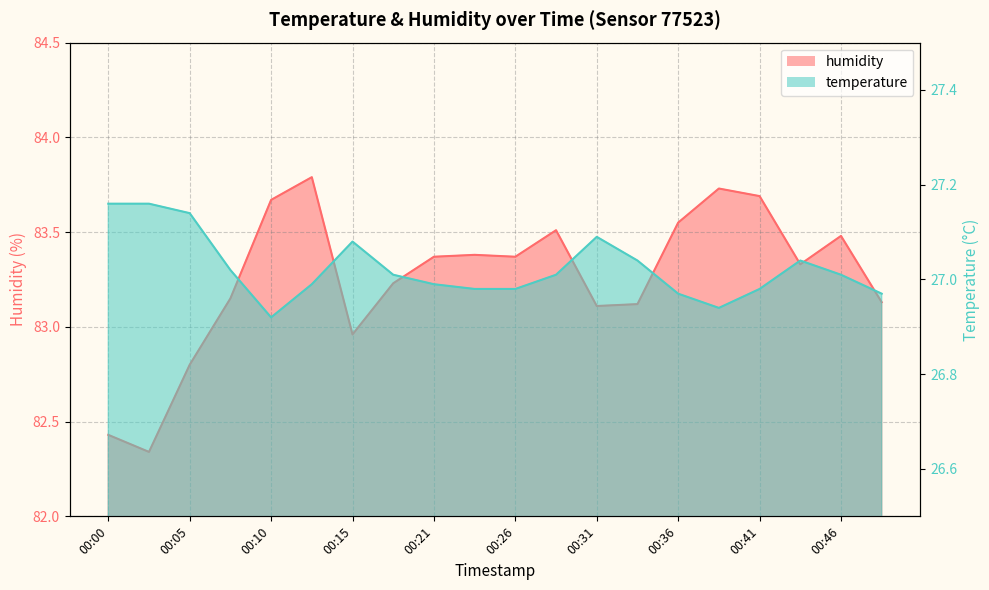

At which category is the sum across all series the highest?

00:13